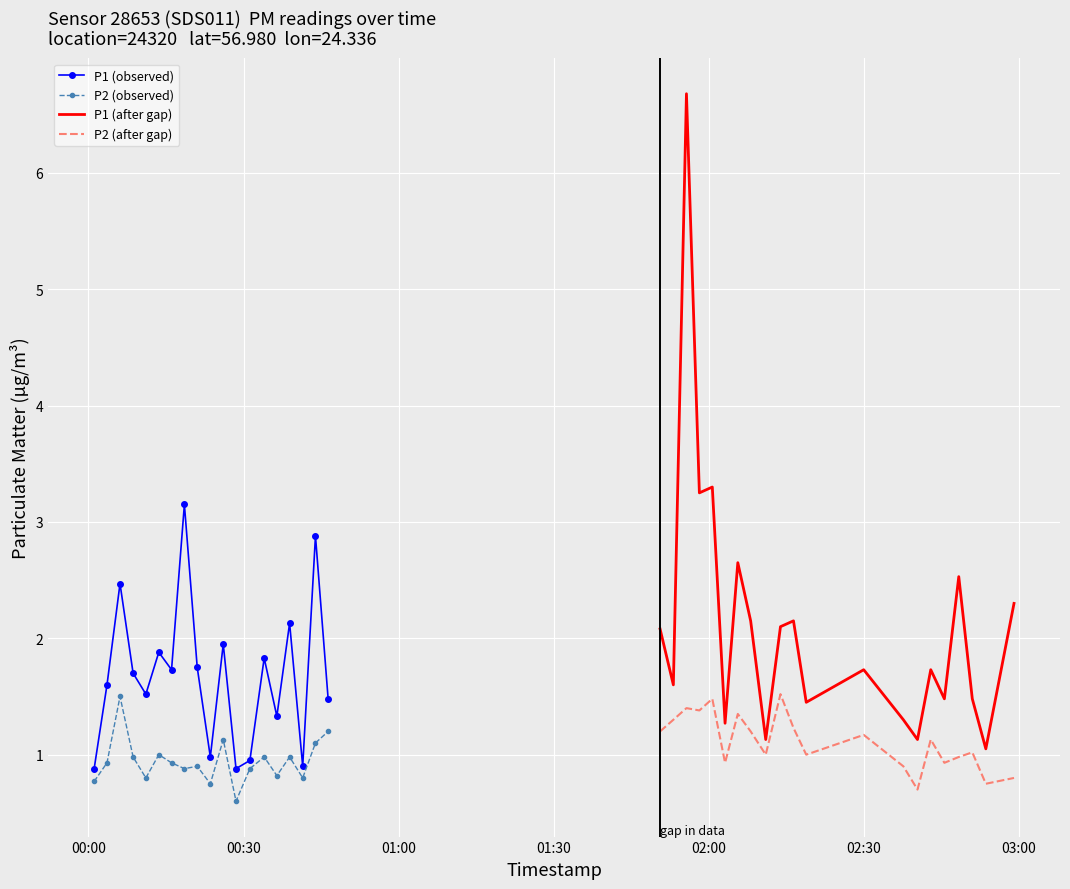

Is this an area chart (filled region under the line)?

No